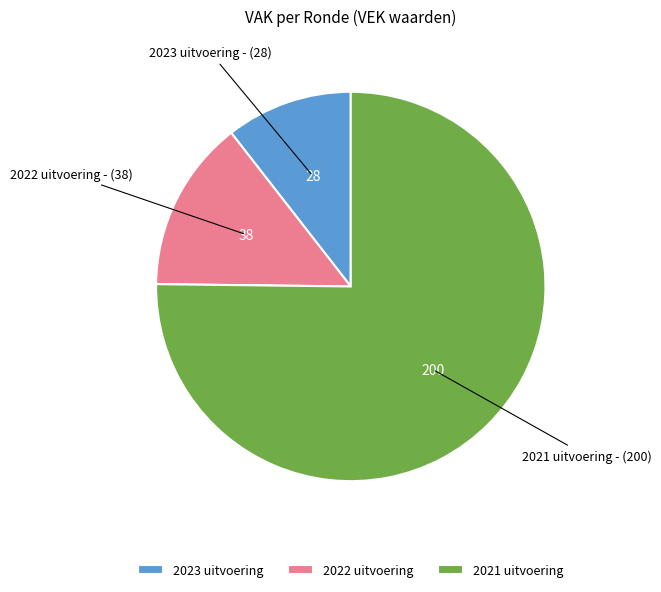

True or false: 2021 uitvoering accounts for 65% of the total.

False